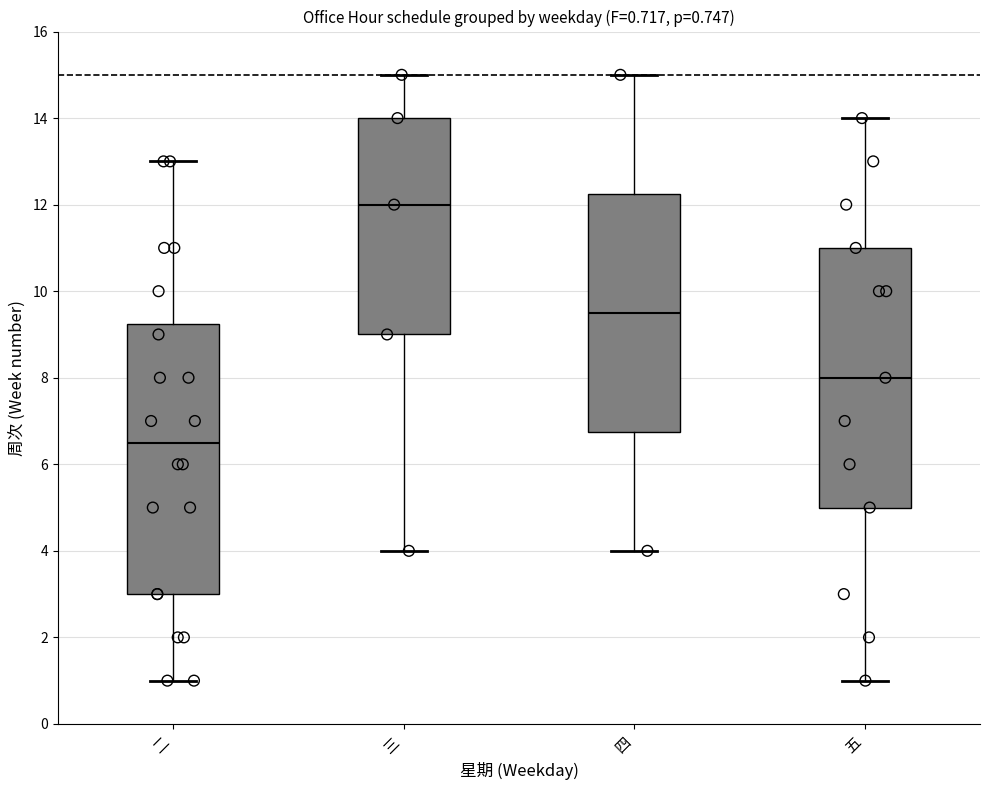

Which box is the tallest, from its lower edge to its upper edge?

二